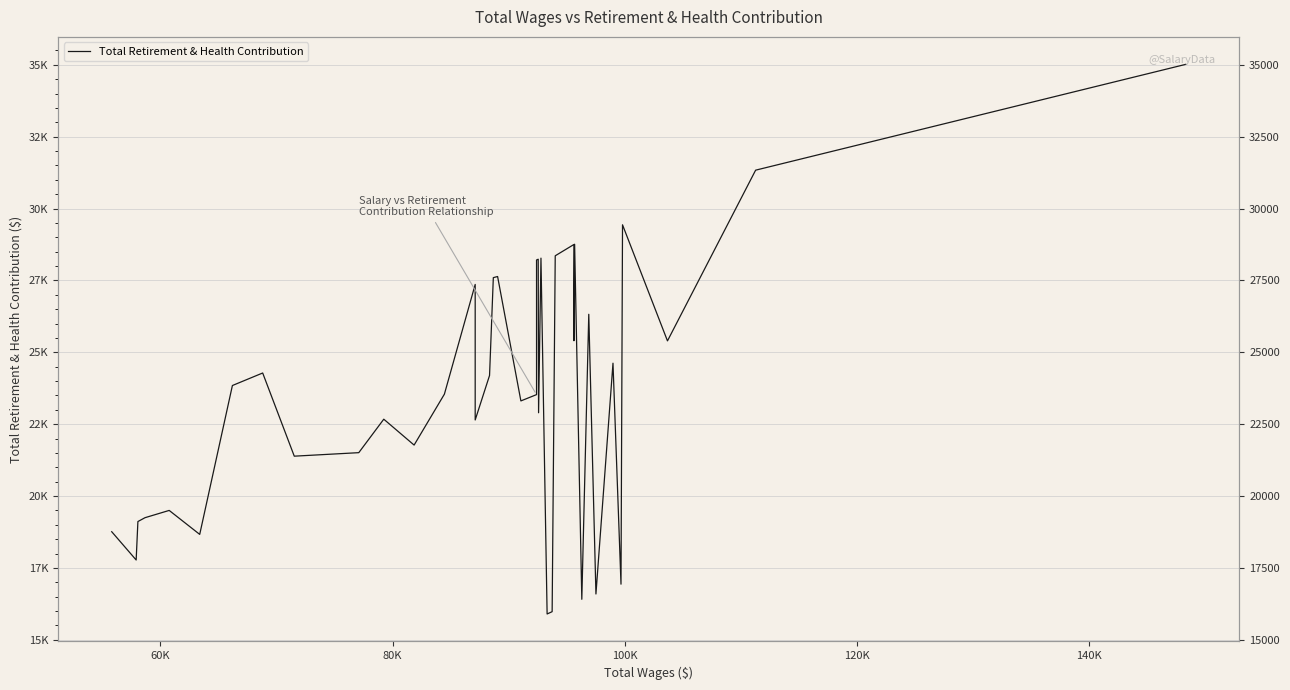

Is it true that the value at 30 is 8272?

False